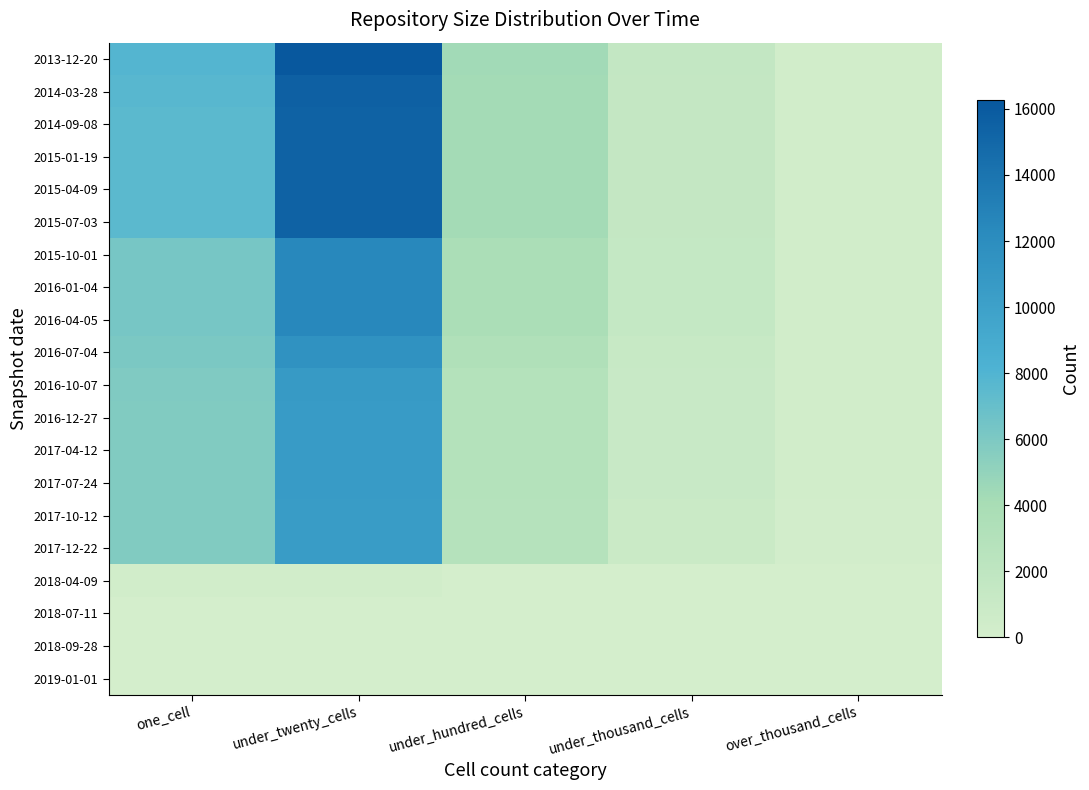

Which series has the largest range (max minus min)?

2013-12-20